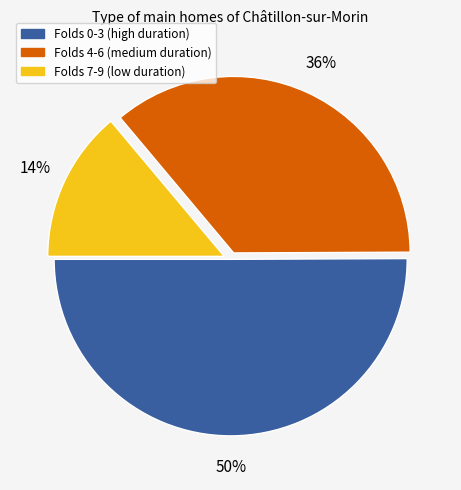

To the nearest percent, what is the average slice percentage?

33%